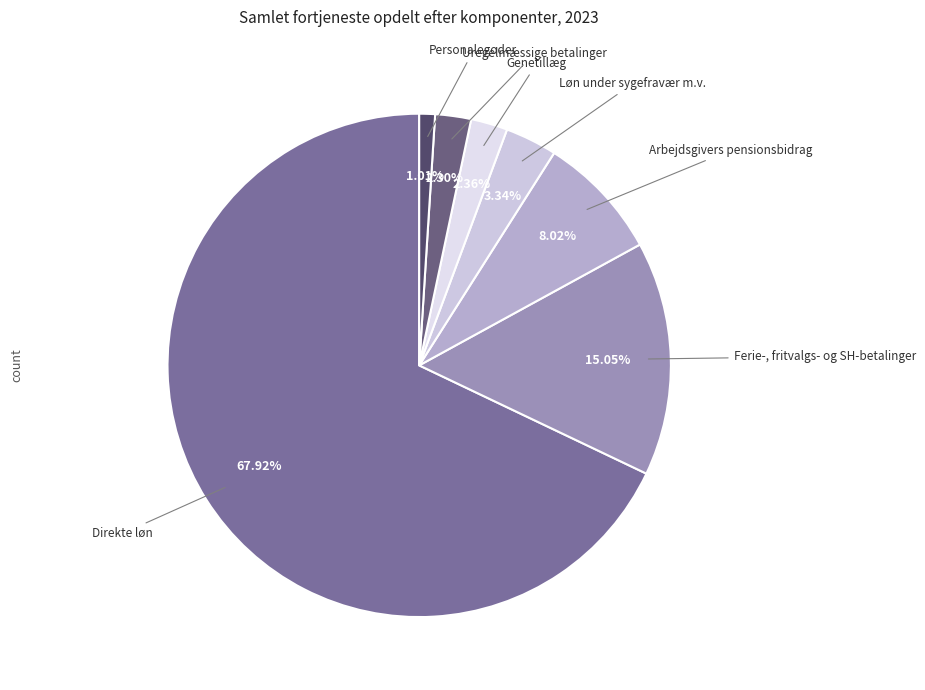

Which category accounts for the majority?

Direkte løn